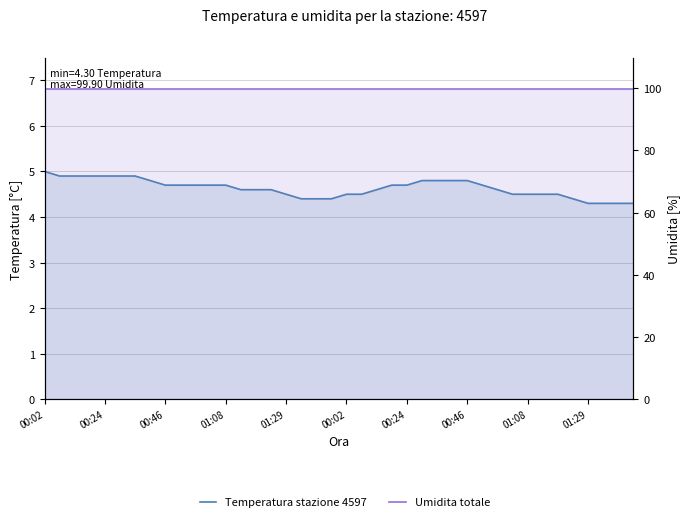

True or false: Temperatura stazione 4597 and Umidita totale cross at least once.

False